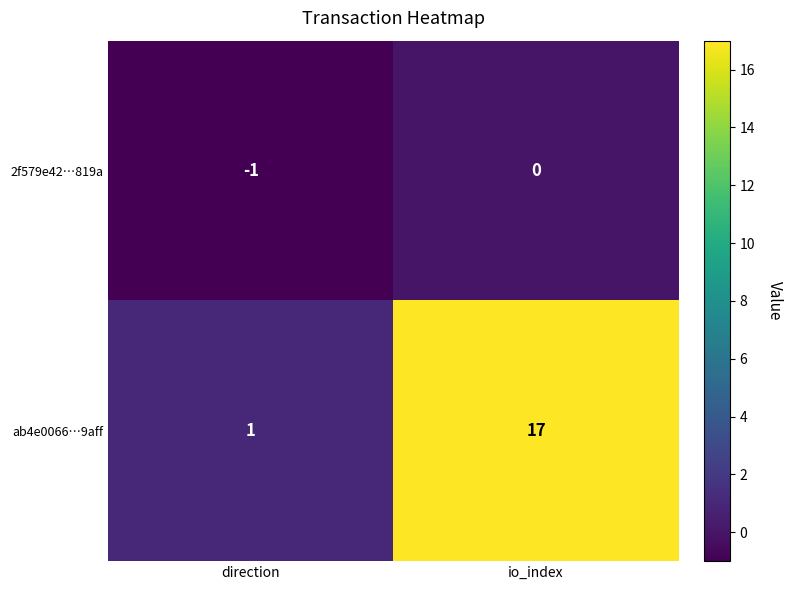

At which category is the sum across all series the highest?

io_index